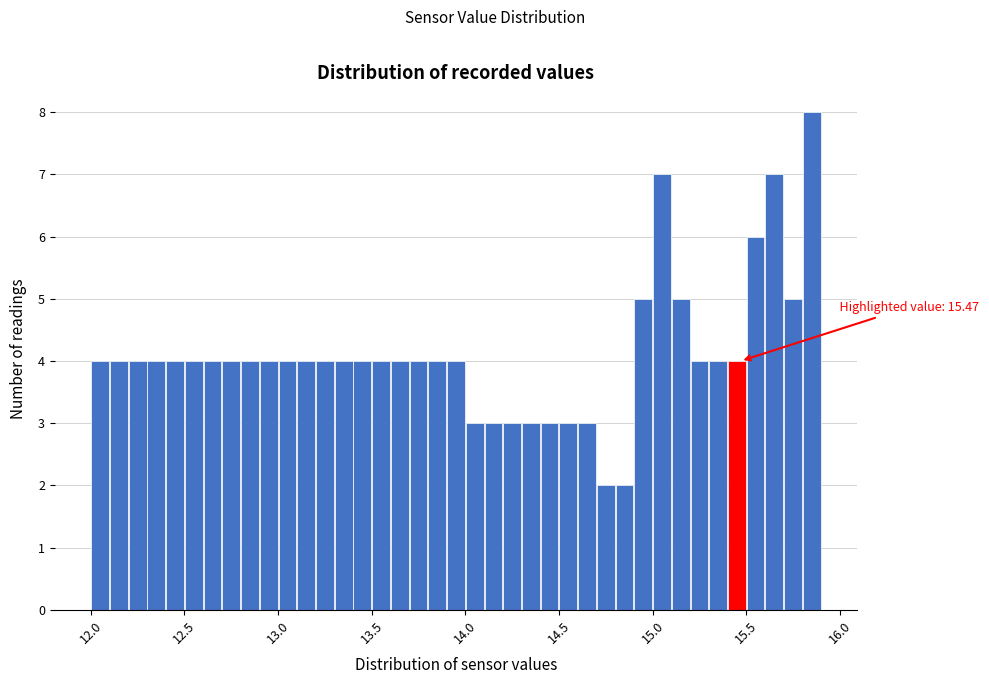

Read against the x-axis, roughly where is the centre of the tallest bar?

15.85